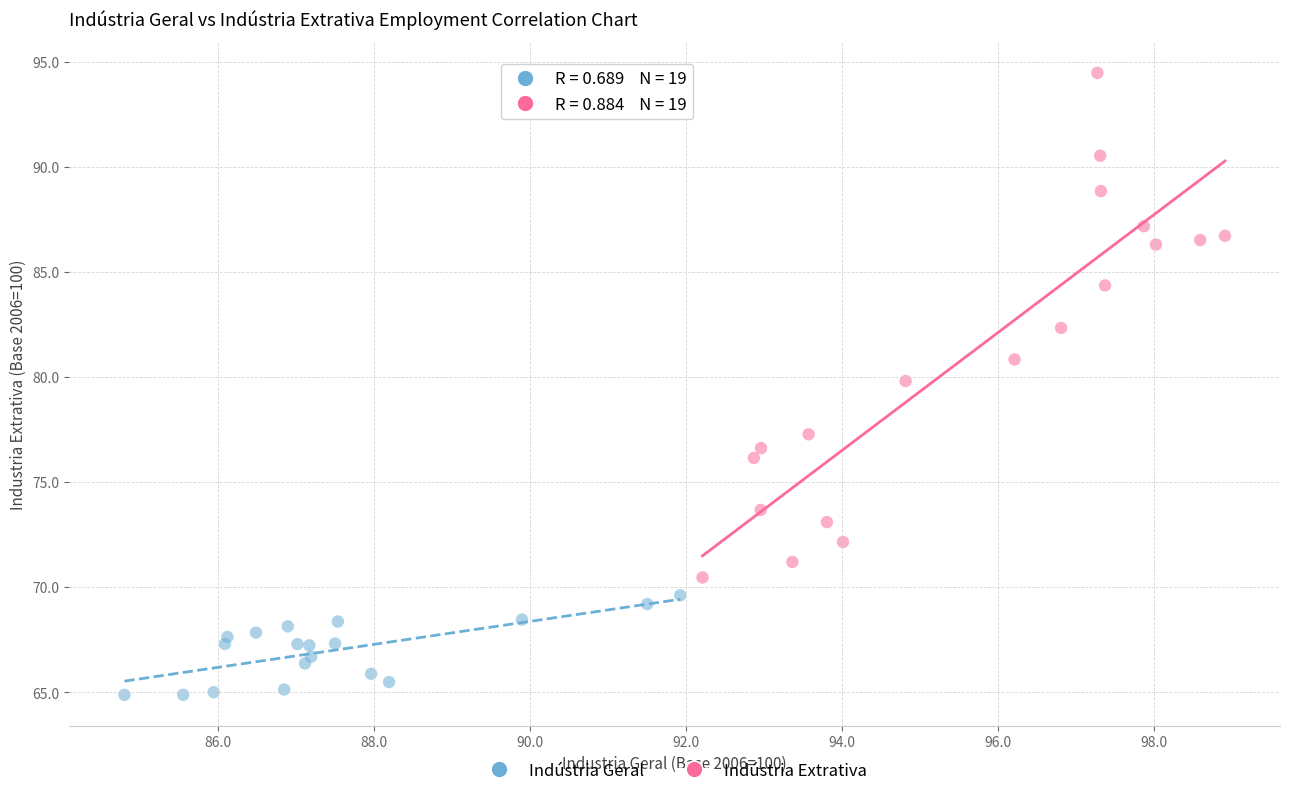

What are all the series names shown in the legend?

Indústria Geral, Indústria Extrativa